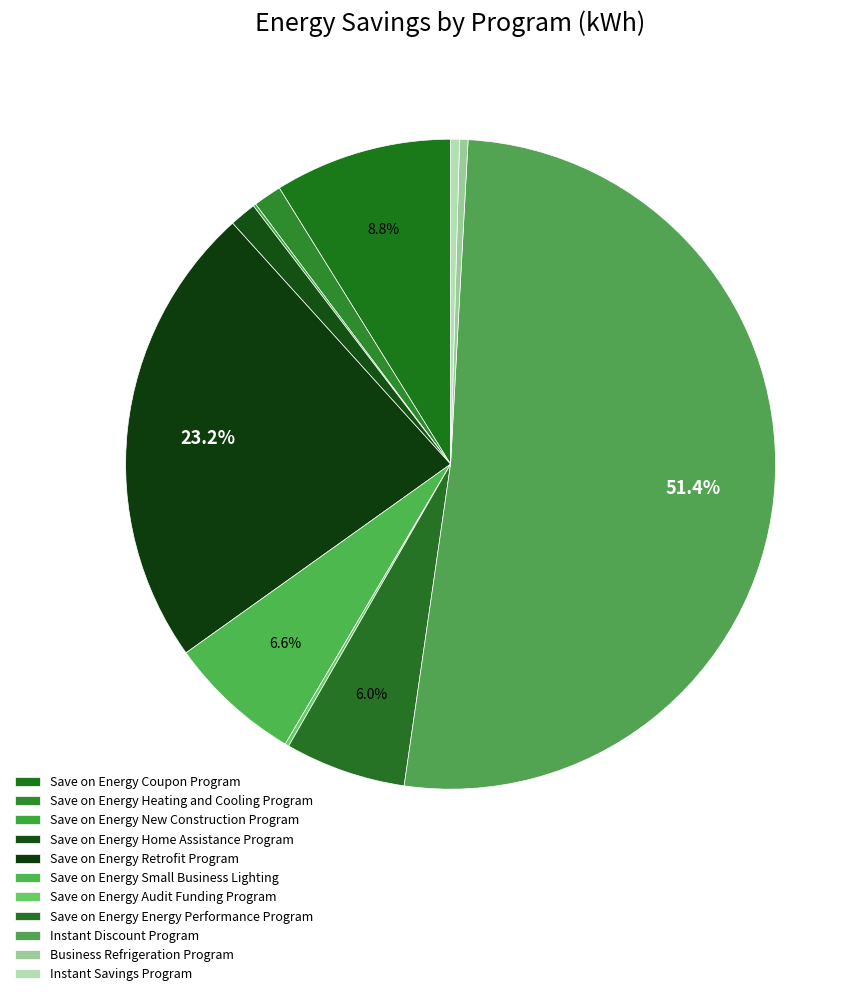

How many slices are in this pie chart?

11